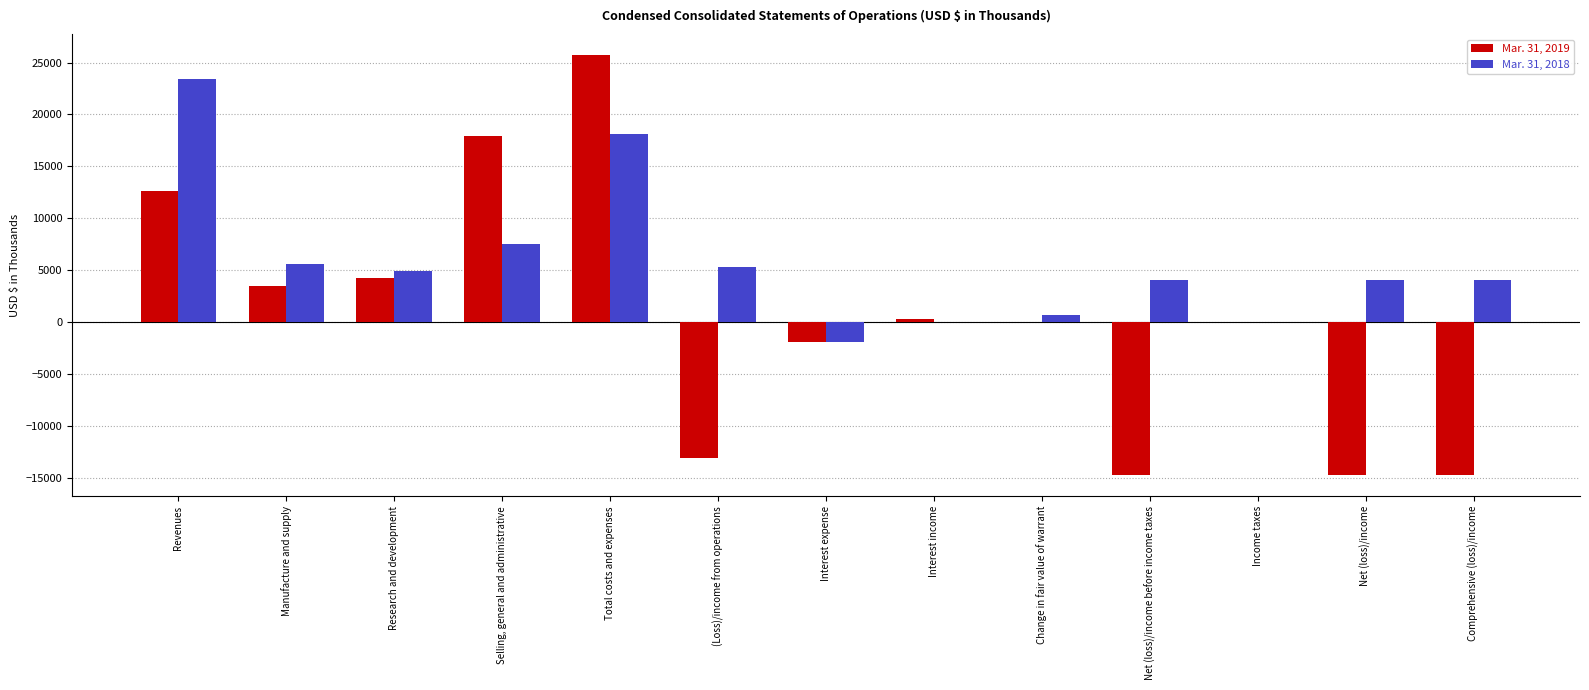

Is the value of Mar. 31, 2019 at Interest income greater than the value of Mar. 31, 2018 at Research and development?

No